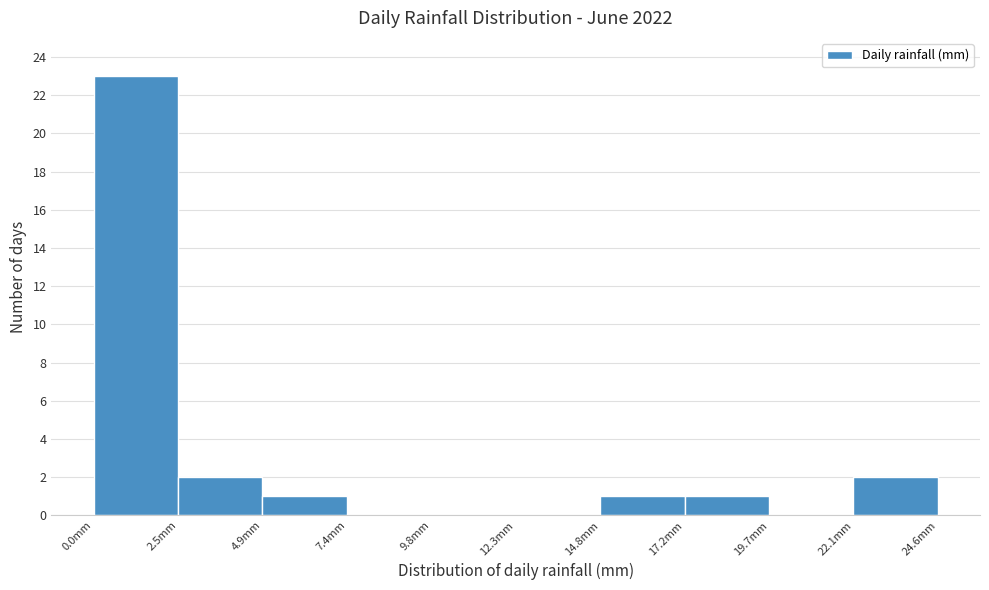

Reading left to right, transcribe this chart: for each bar, give the range it covers on the x-axis and its height. Neither the bar edges nor the heights are printed on the chart, so give them approximately, as read against the axes.

0.0 to 2.5: 23
2.5 to 5.0: 2
5.0 to 7.5: 1
7.5 to 10.0: 0
10.0 to 12.5: 0
12.5 to 15.0: 0
15.0 to 17.0: 1
17.0 to 19.5: 1
19.5 to 22.0: 0
22.0 to 24.5: 2